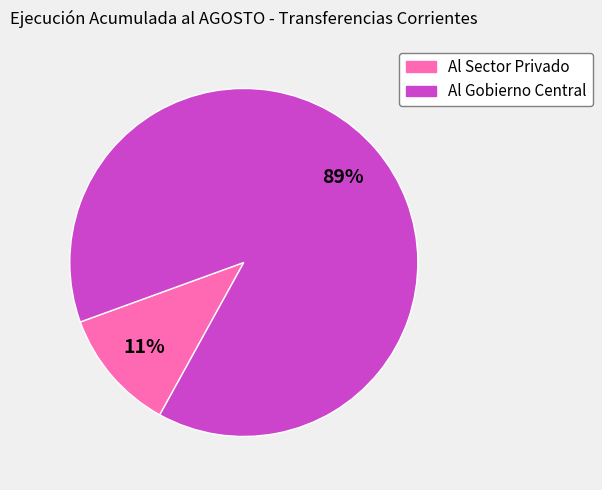

Is there any slice that represents more than half of the pie?

Yes